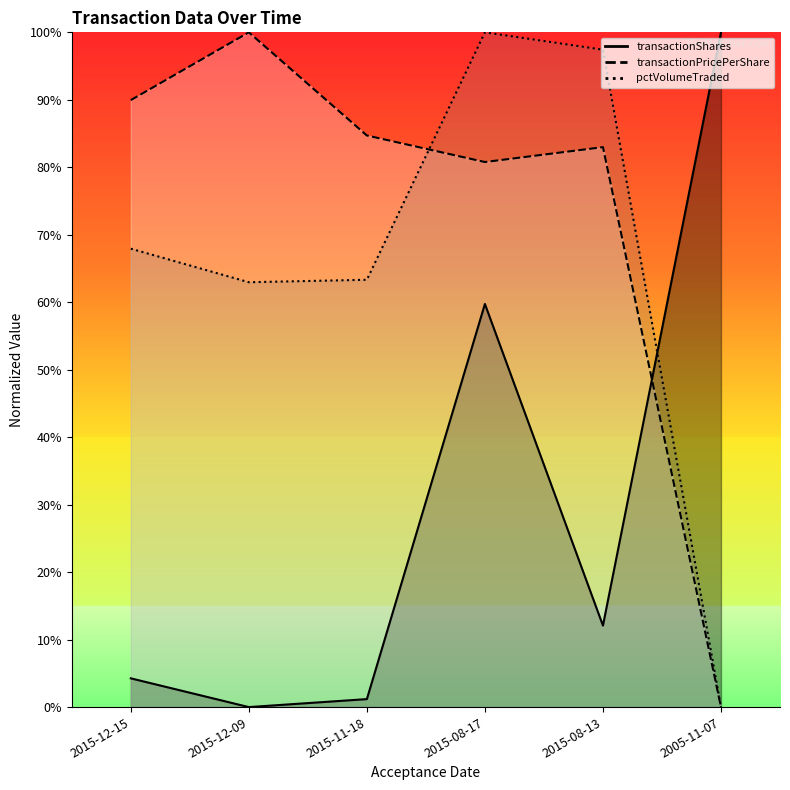

At which category does the chart reach its peak across all series?

2005-11-07